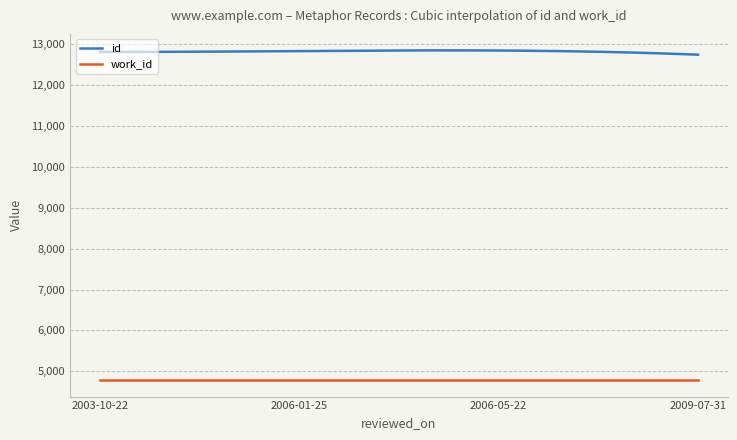

Rank the series by their average value, from highest to lowest.

id, work_id